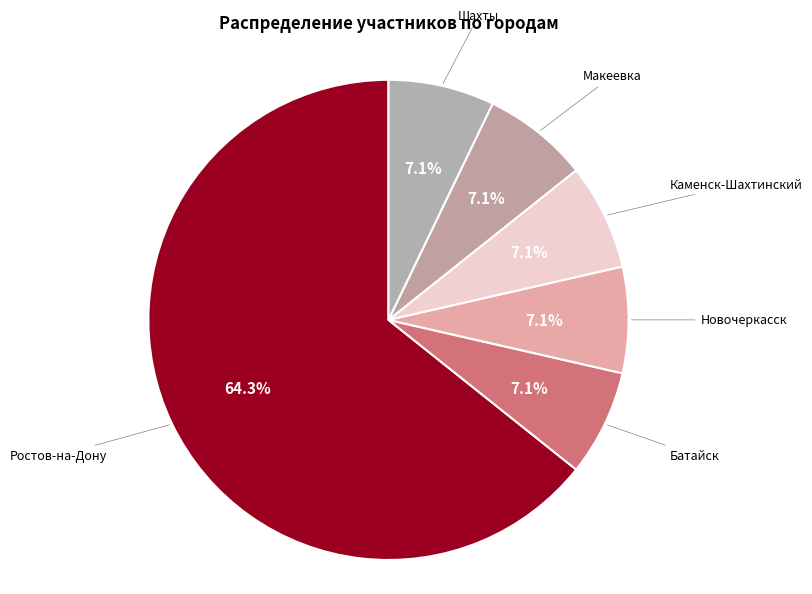

Which category has the biggest portion of the pie?

Ростов-на-Дону